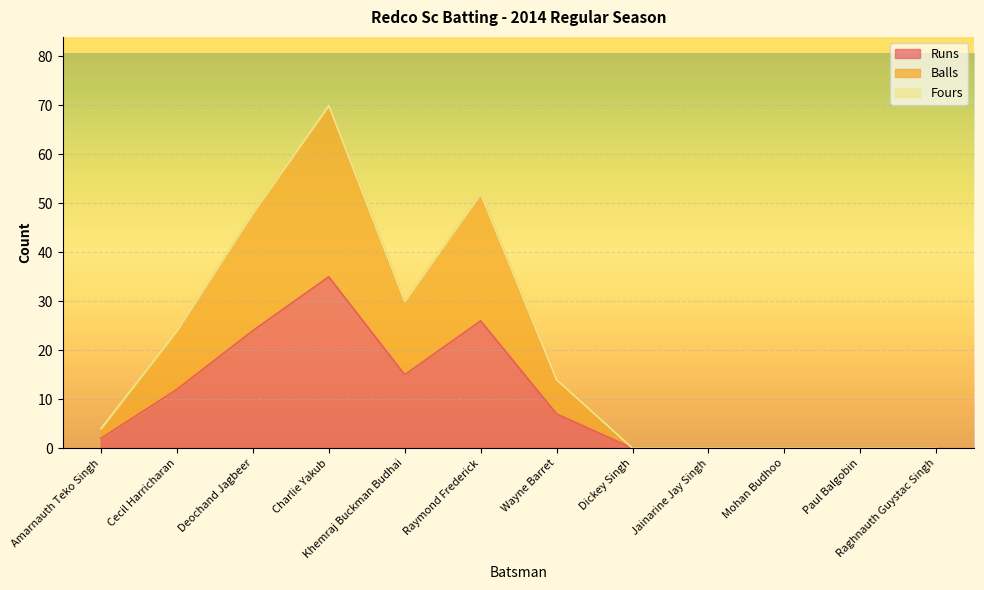

What is the average value of the Balls series?

20